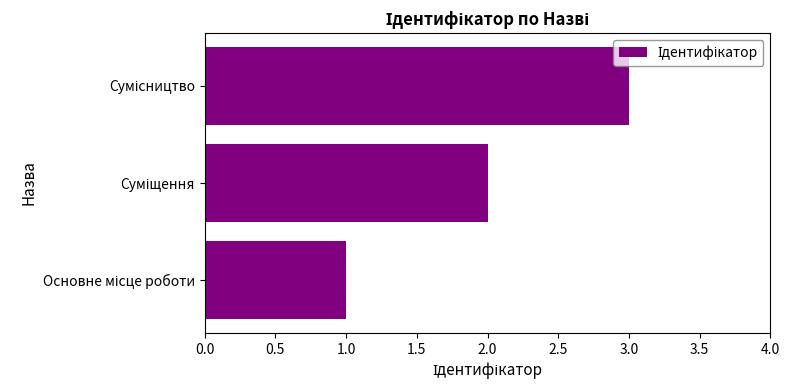

What is the sum of all values?

6